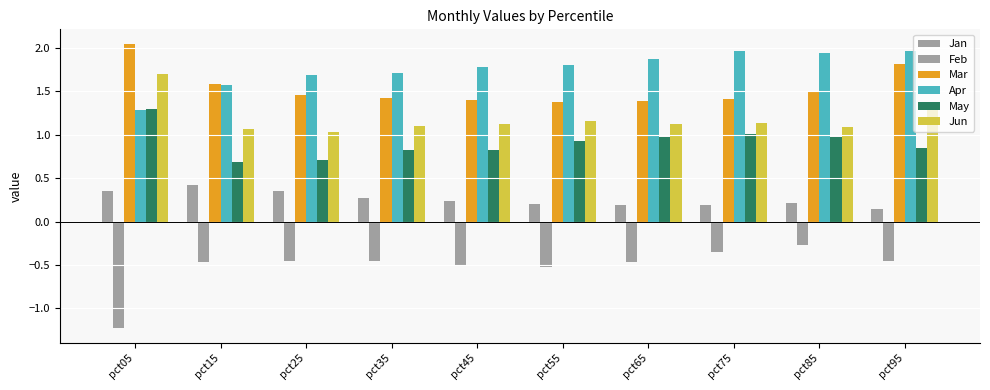

Which series changed the most between pct25 and pct95?

Mar